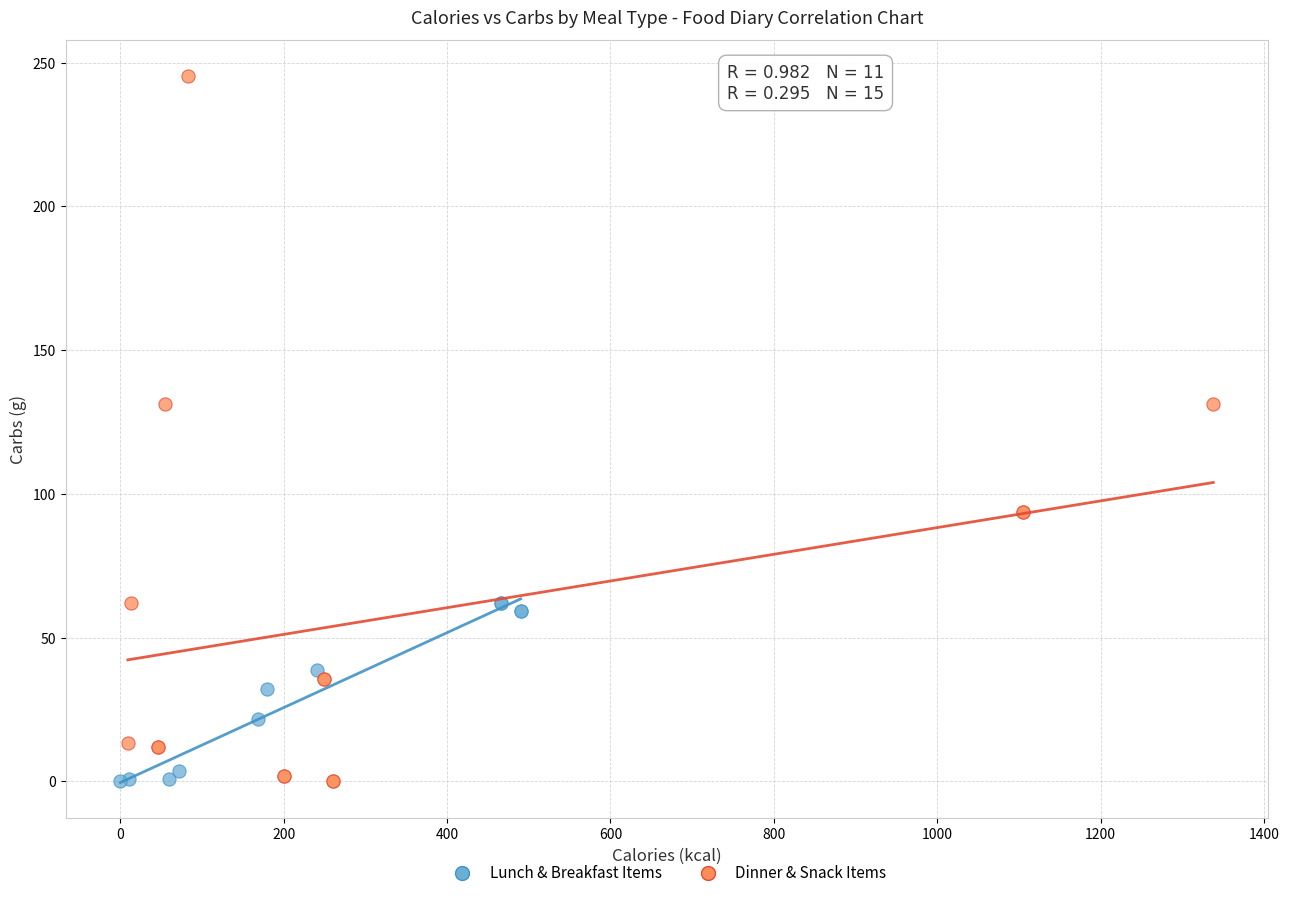

Which series has the largest Y range (max minus min)?

Dinner & Snack Items